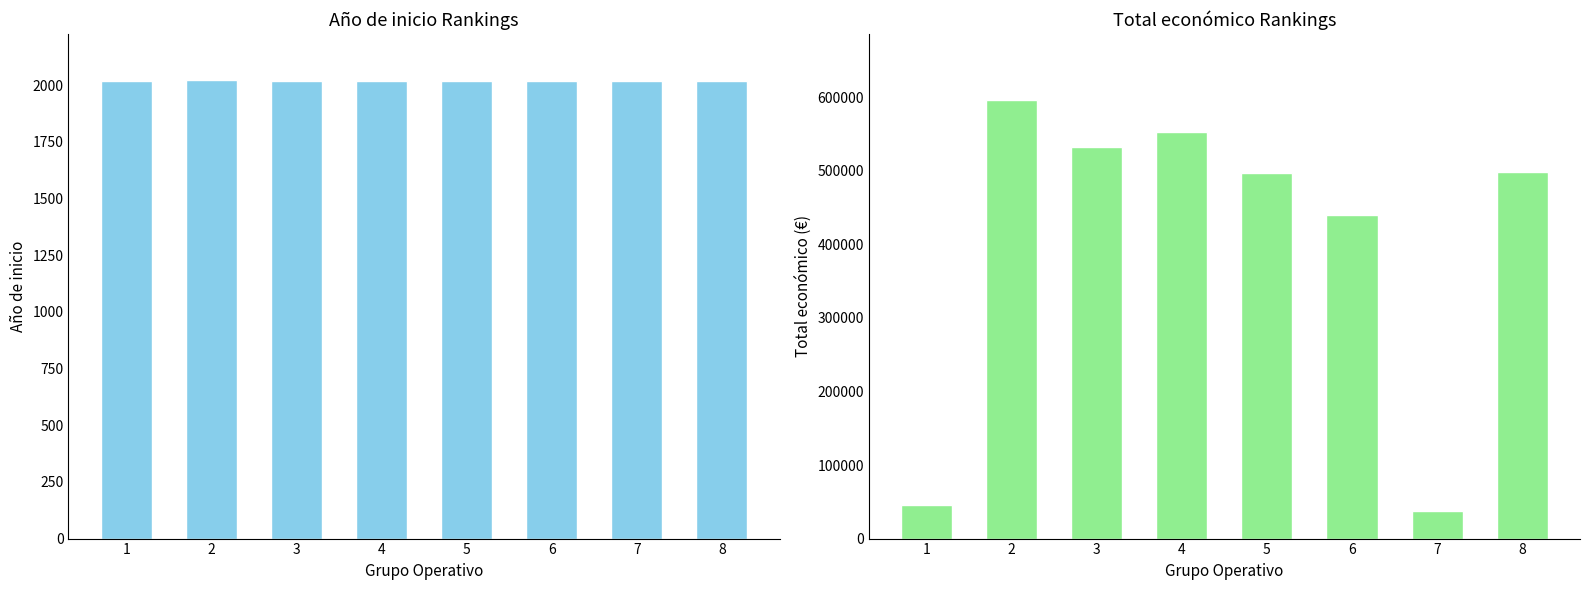

How many bars are there in total?

16